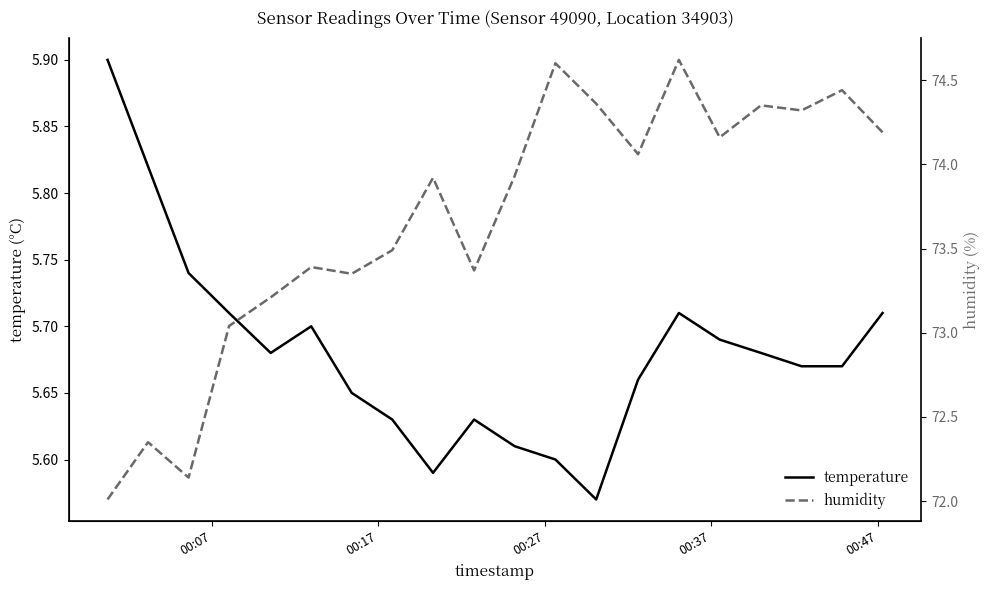

What is the minimum value for temperature?

5.6